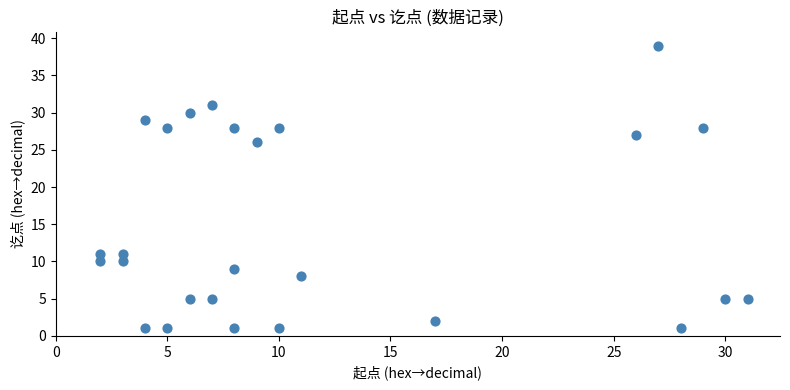

What is the range of X values (max minus min)?

29